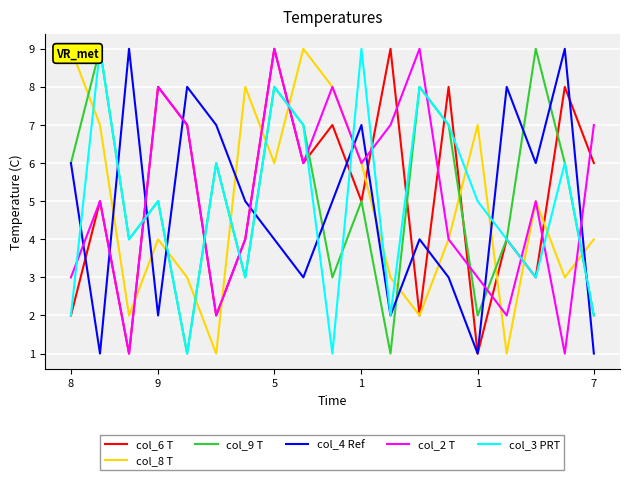

What is the value of the col_6 T point at the 6th from the left?

2